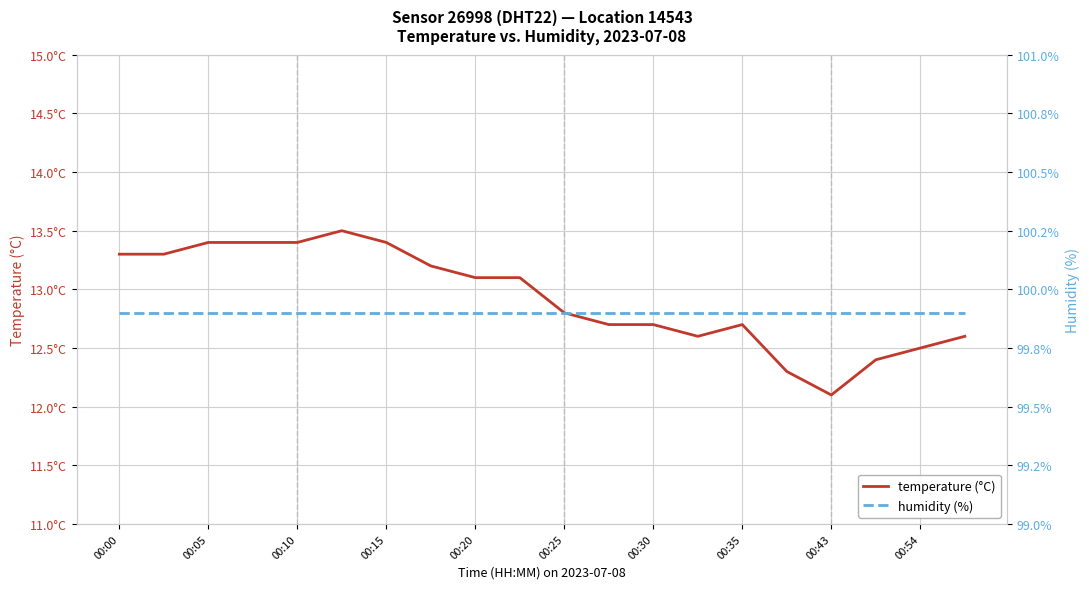

What value does the temperature (°C) series have at 00:30?

12.7